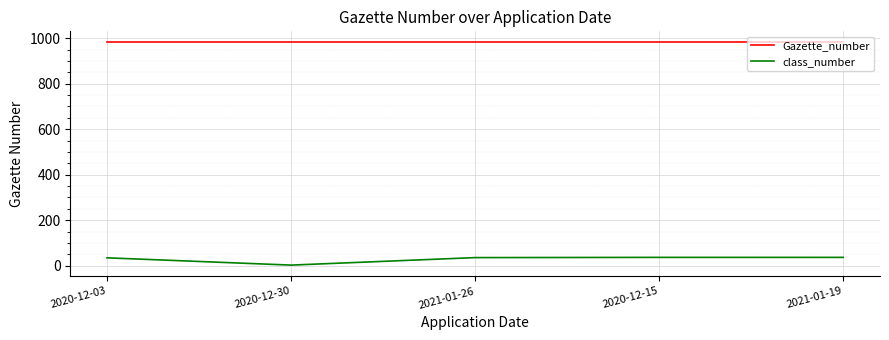

True or false: Gazette_number and class_number intersect in this chart.

False